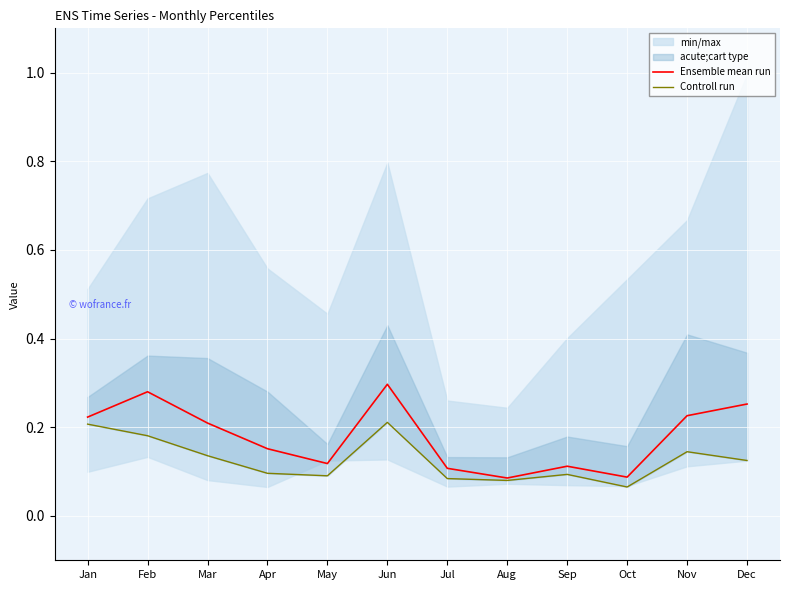

At which category does the chart reach its peak across all series?

Jun